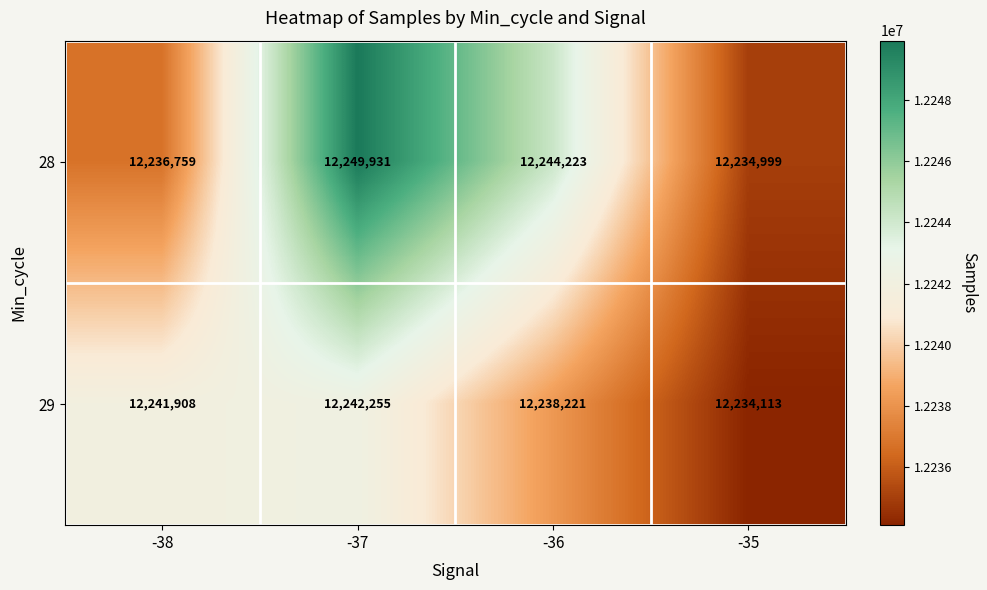

Where is 29 nearest to the value 12238184?

-36